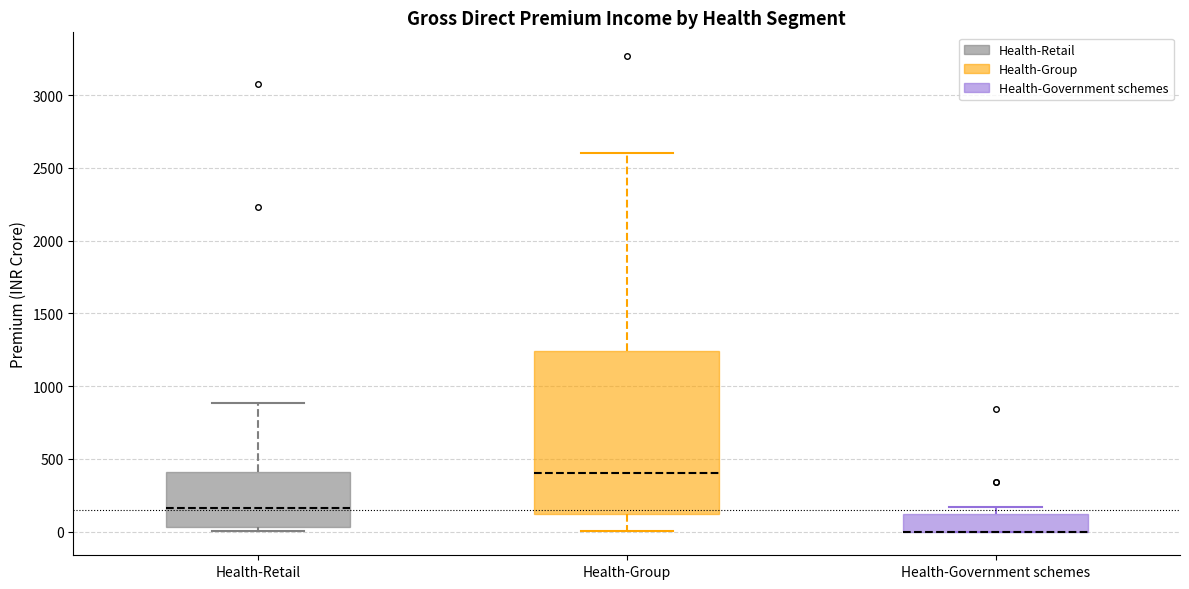

Reading left to right, transcribe this box plot: for each box, give where its median line is, the range the box spans, and where its two whiskers end, as read against the y-axis. The values are not printed on the chart, so give them approximately, as read against the axis.

Health-Retail: median 150, box 50 to 400, whiskers 0 to 900
Health-Group: median 400, box 100 to 1250, whiskers 0 to 2600
Health-Government schemes: median 0 (drawn on the box's lower edge), box 0 to 100, whiskers 0 to 150